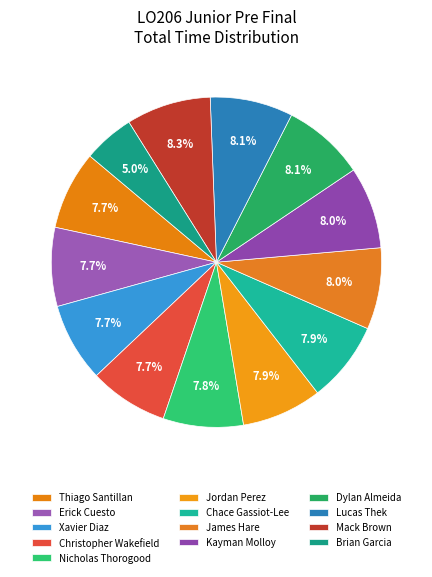

How many segments does this pie chart have?

13